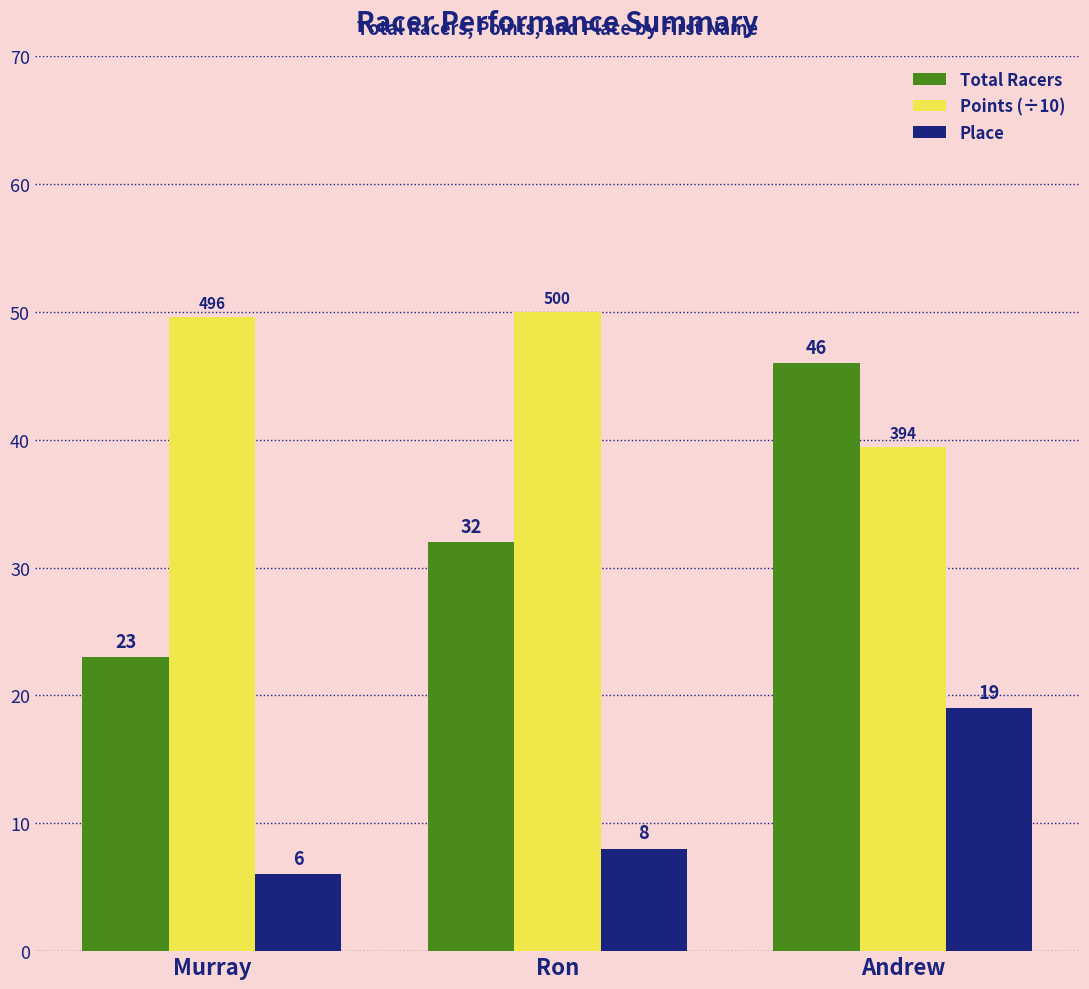

The value of Place at Andrew is 31.9. True or false?

False